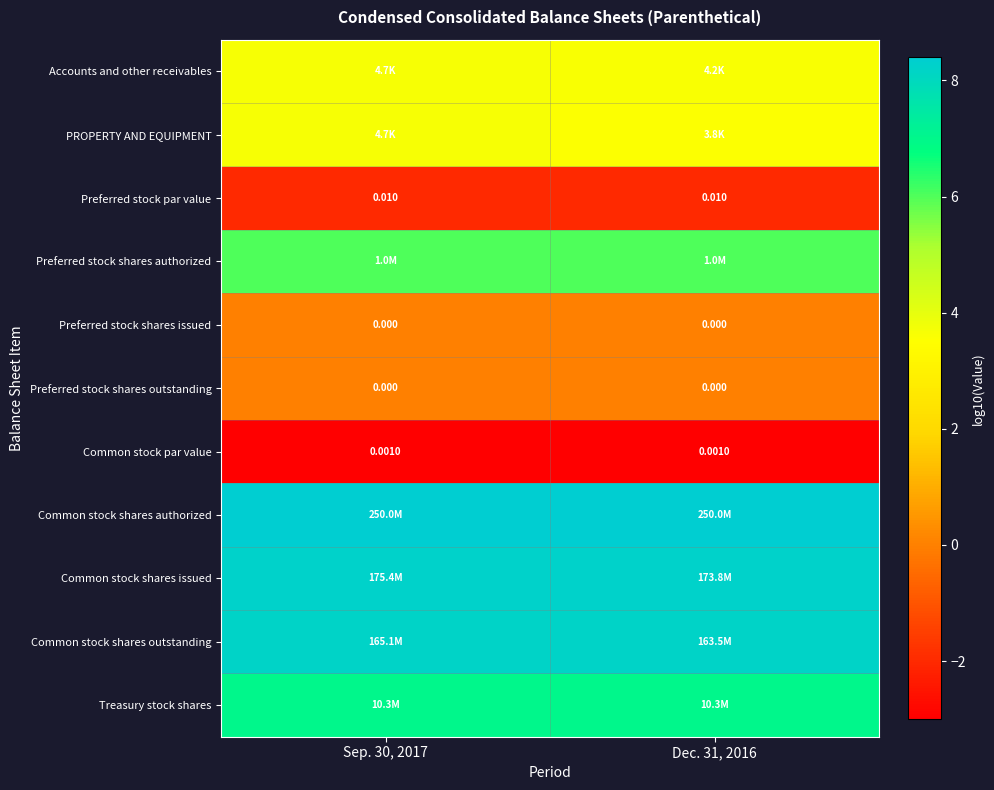

Which category has the lowest value across all series?

Sep. 30, 2017